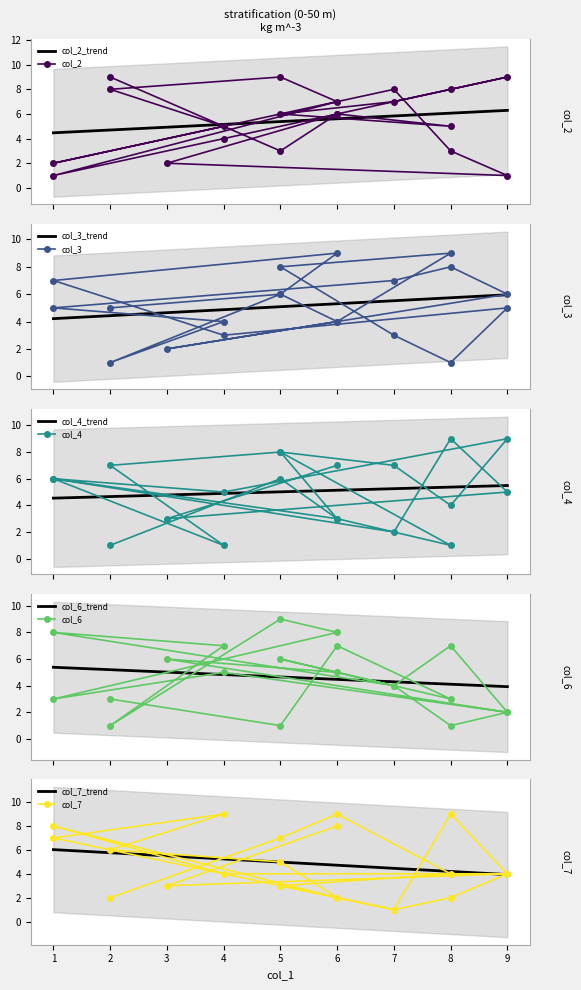

What is the label of the 1st point from the right?

6